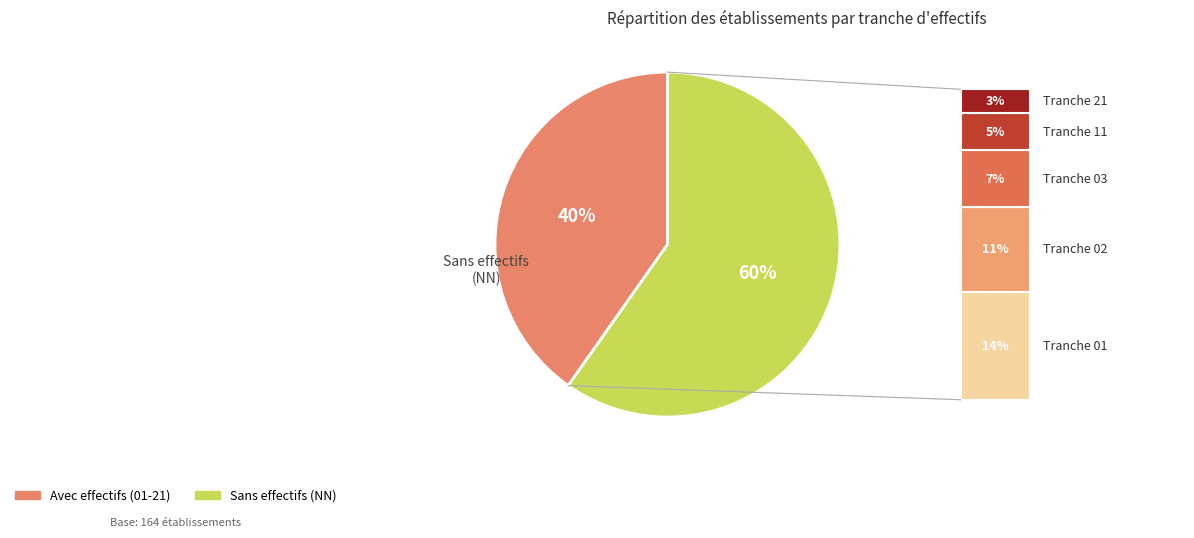

To the nearest percent, what is the difference between the largest and smallest slice percentages?

20%